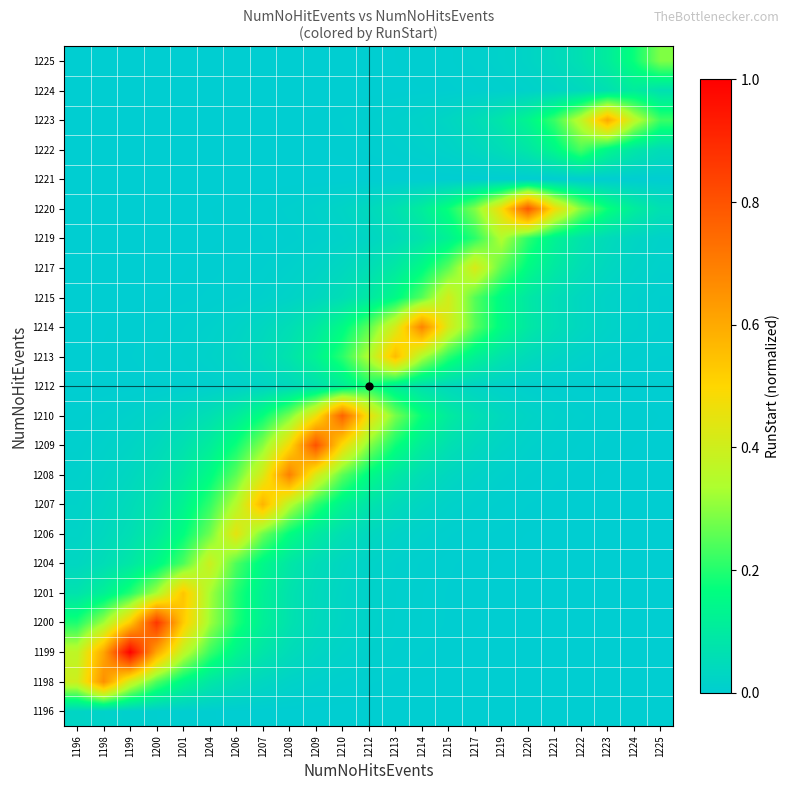

At how many categories does at least one series exceed 0?

23